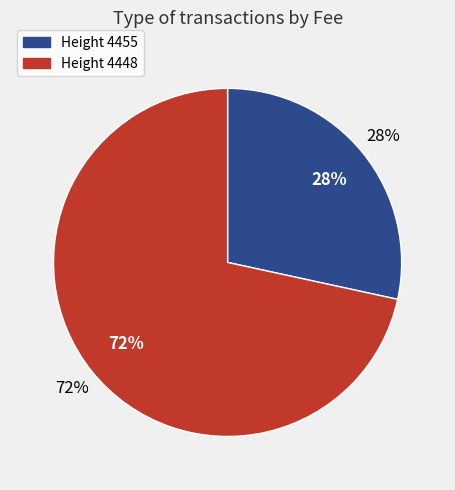

Count the number of slices in the pie.

2